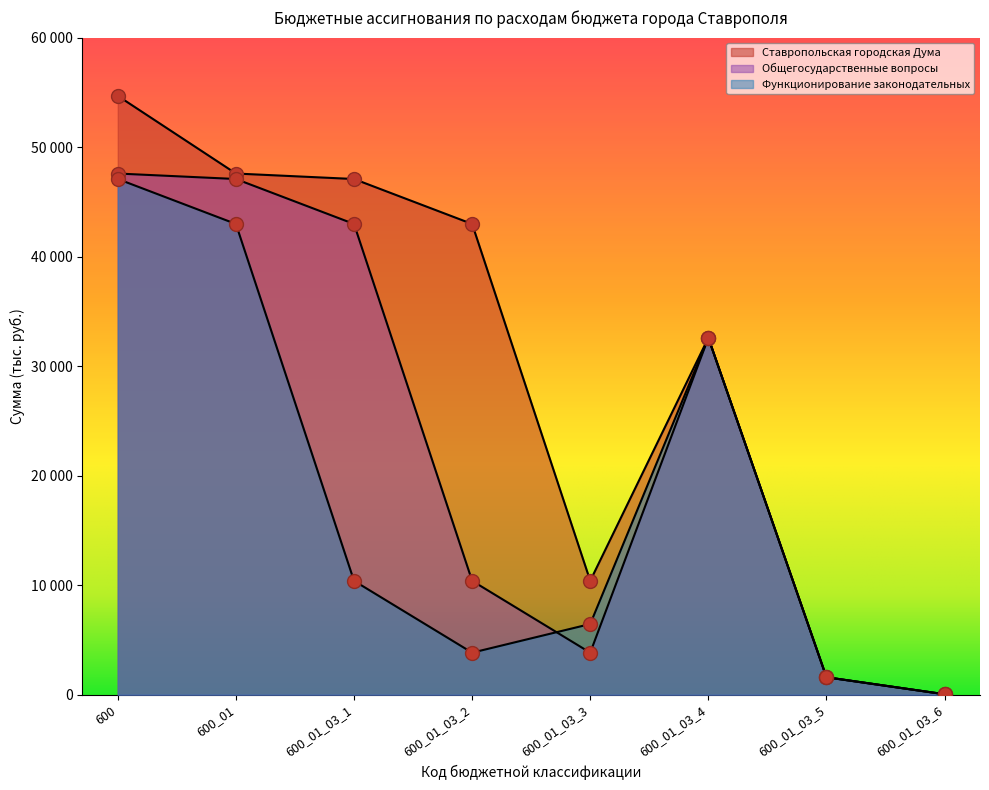

At how many categories does at least one series exceed 43413?

3